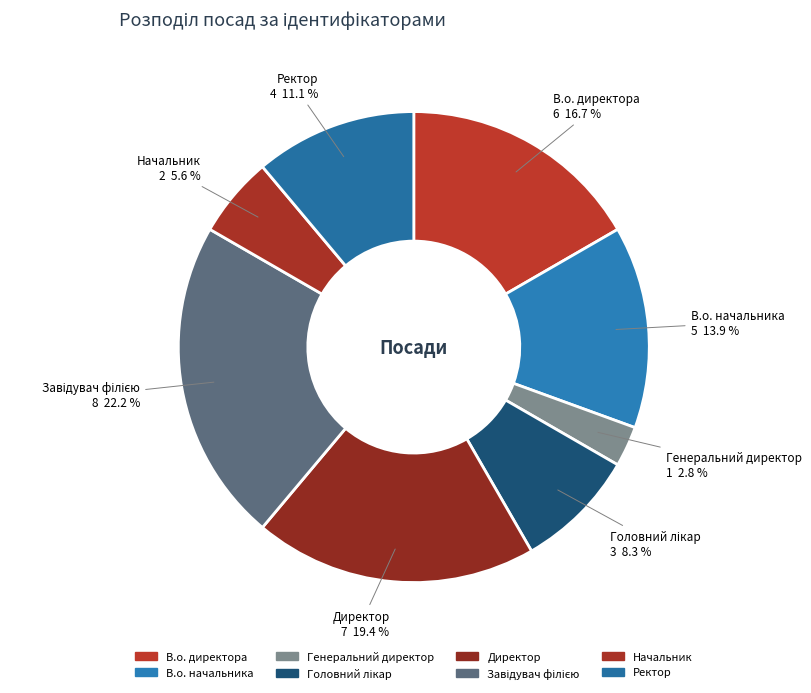

What percentage is the Начальник slice, to the nearest percent?

6%